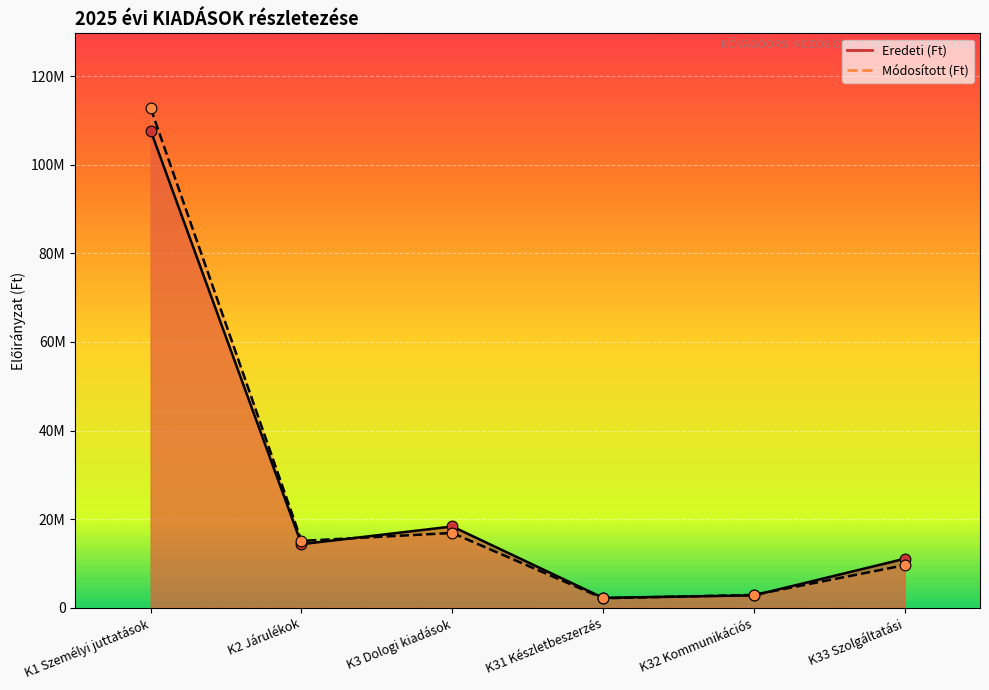

Which series contains the highest Y value?

Módosított (Ft)